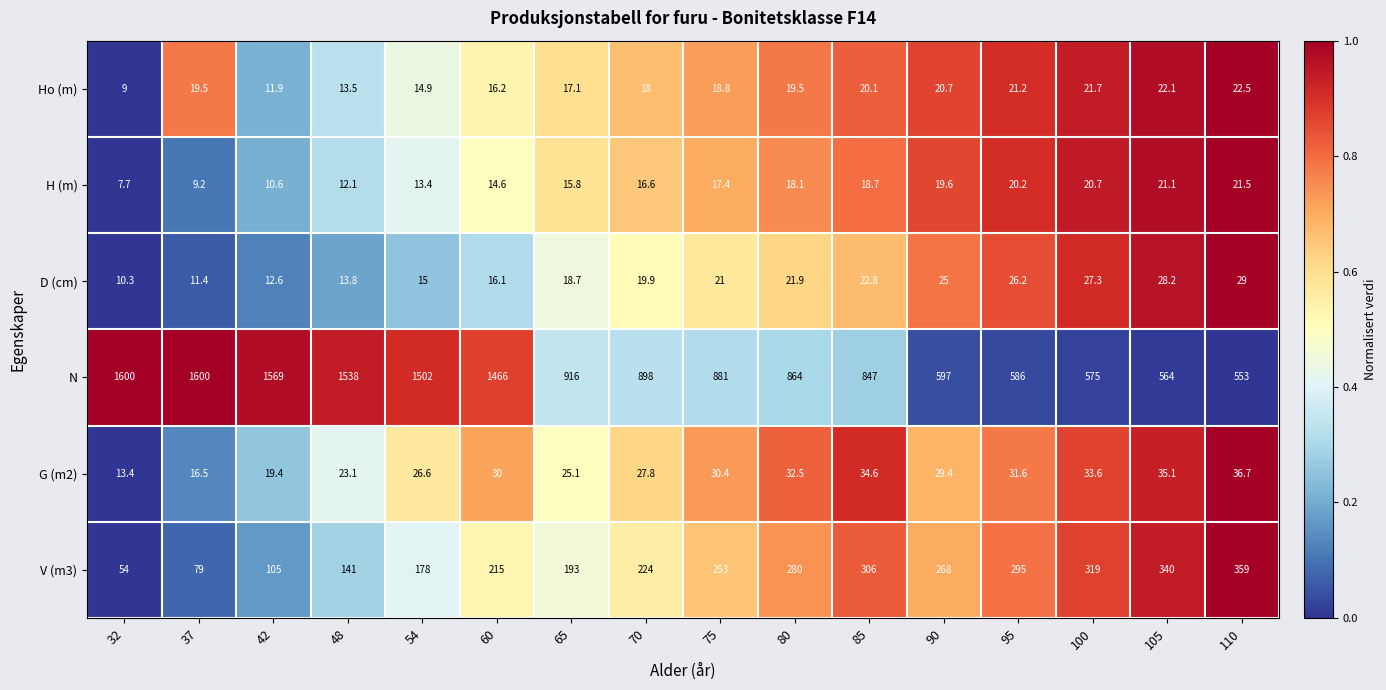

At which category is the sum across all series the highest?

60